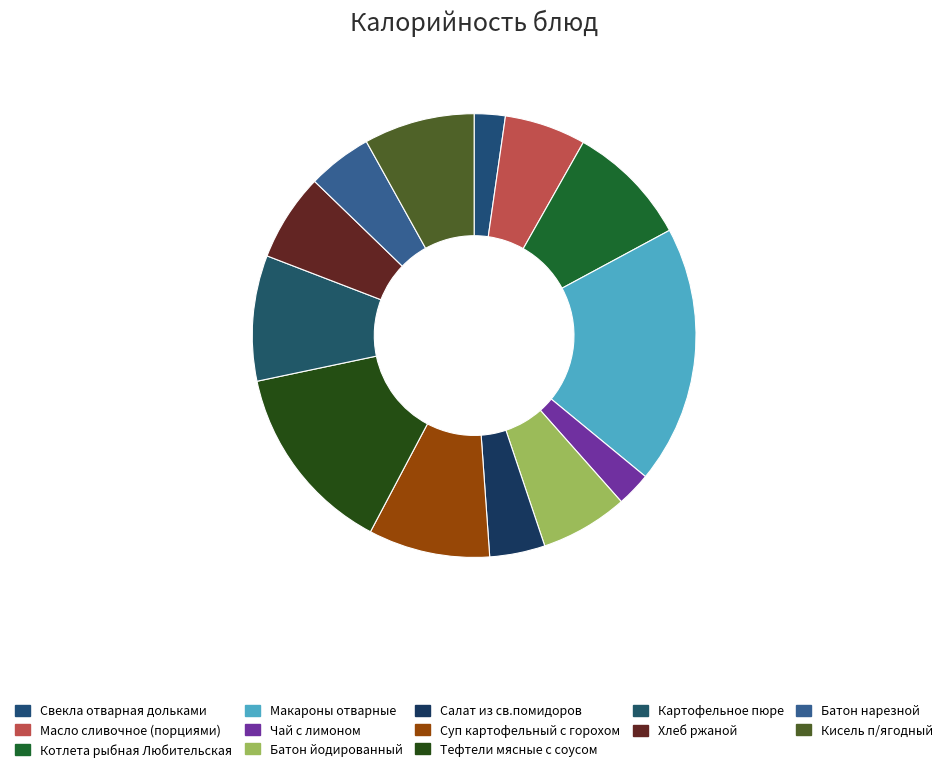

Is Свекла отварная дольками the majority of the pie?

No